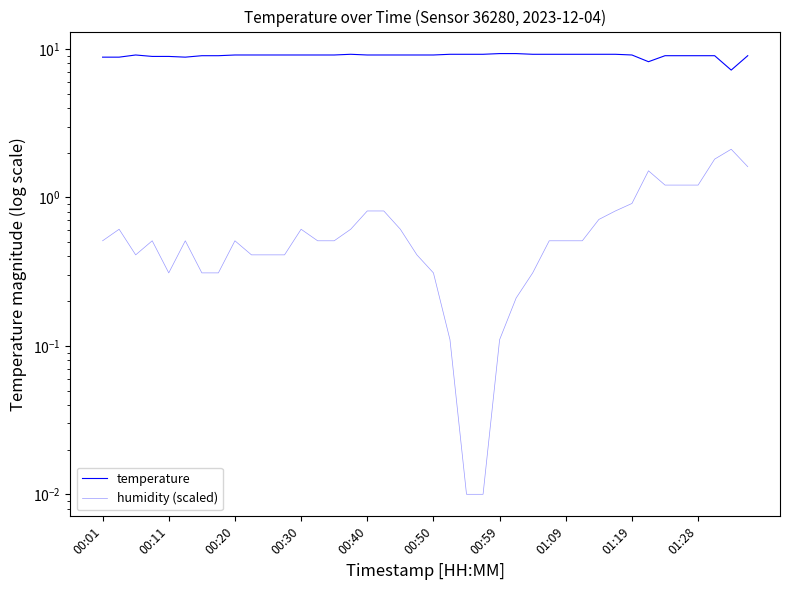

What is the sum of all temperature values?

360.6